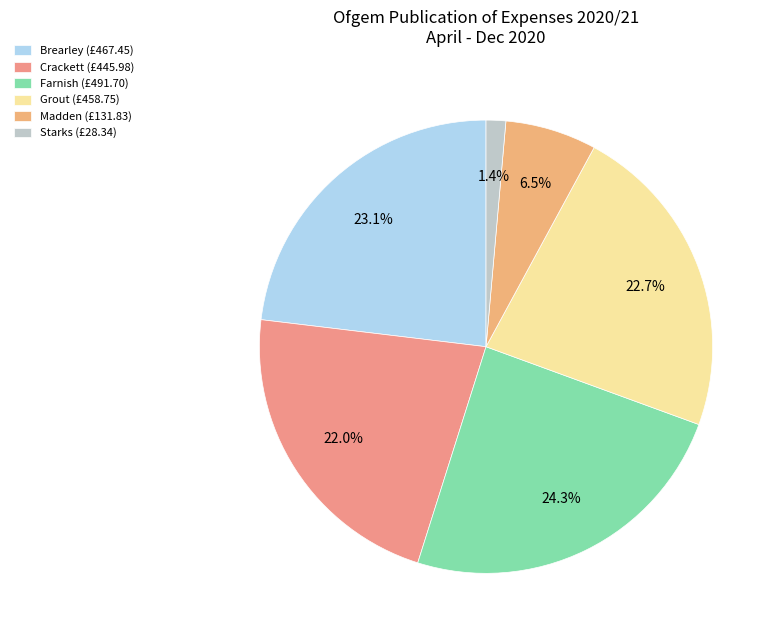

Which category has the biggest portion of the pie?

Farnish